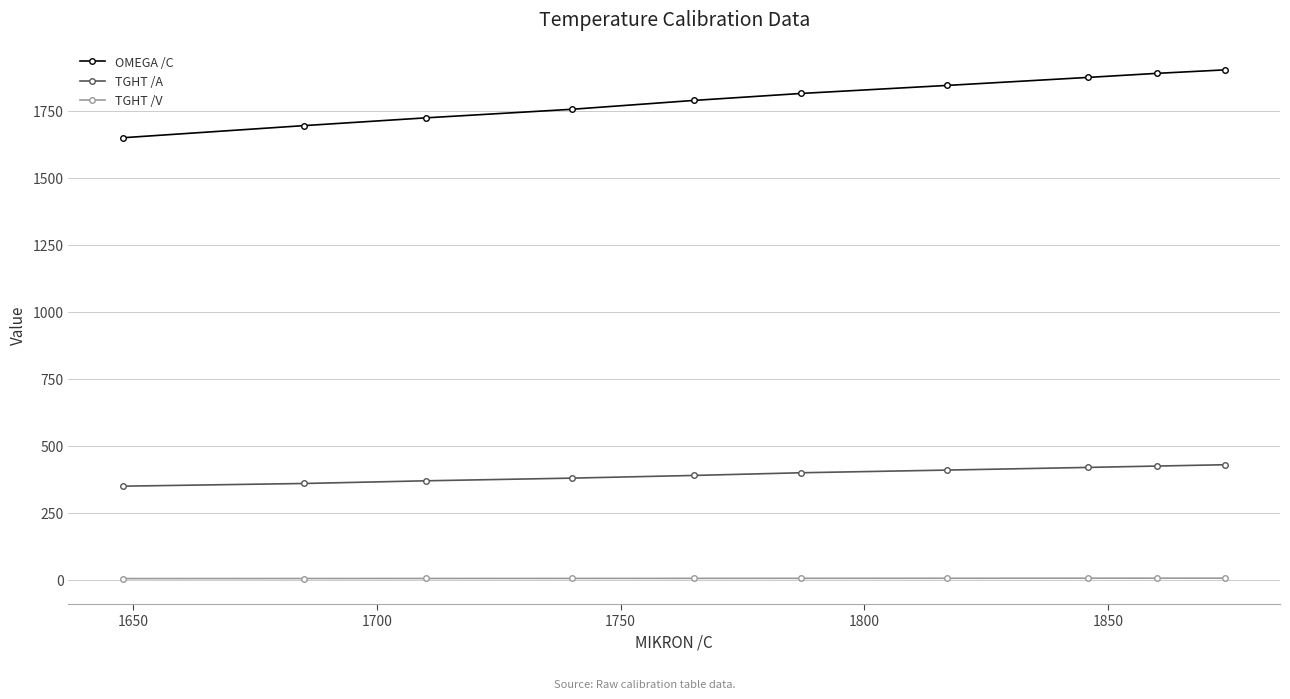

Which series has the widest spread of values?

OMEGA /C